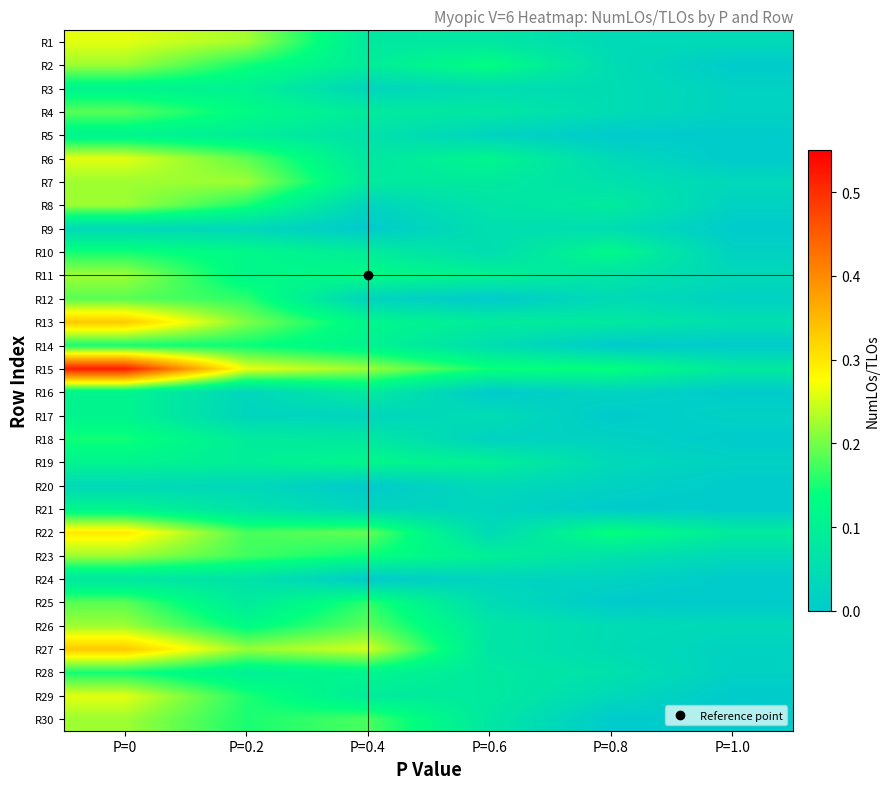

Which series has the widest spread of values?

R15